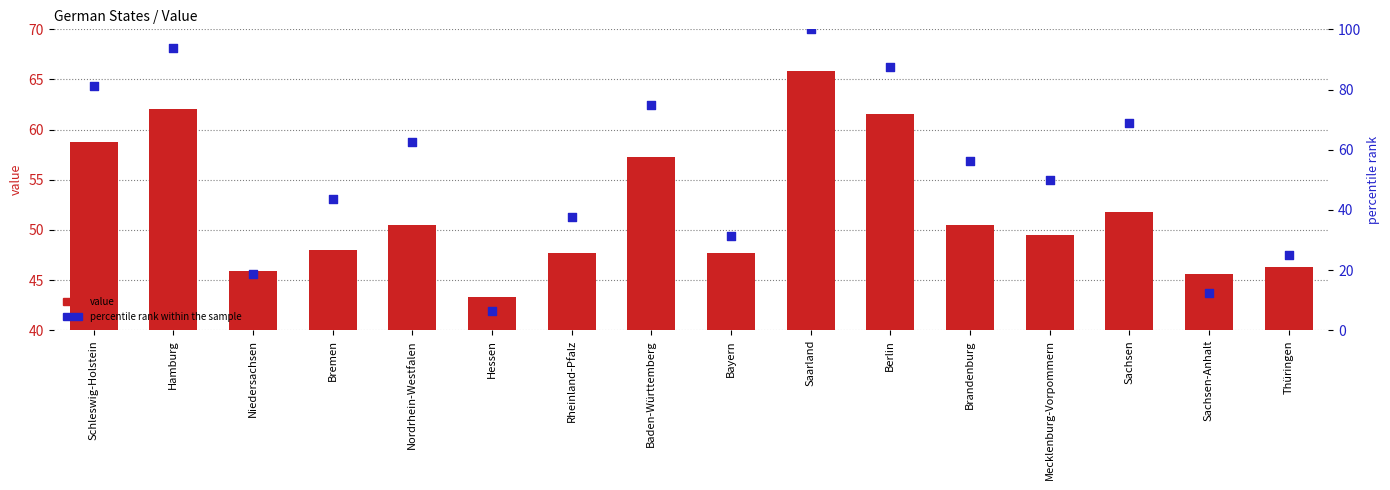

Which series has the largest total across all categories?

percentile rank within the sample